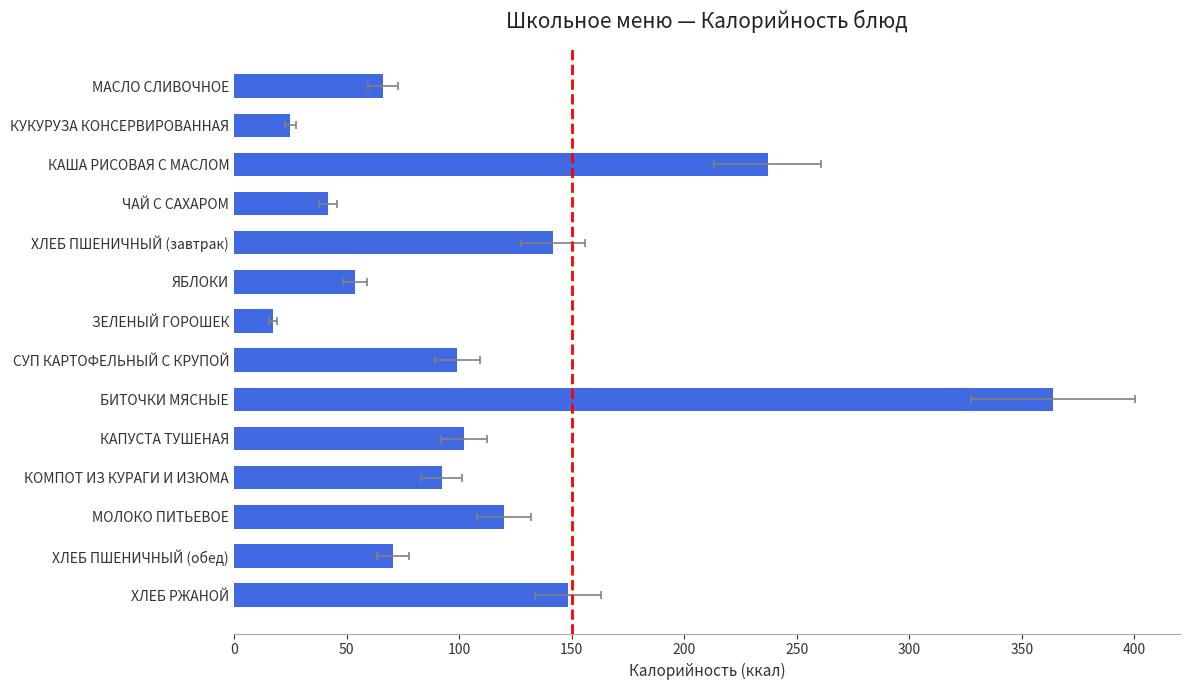

The value at МОЛОКО ПИТЬЕВОЕ is 120.0. True or false?

True